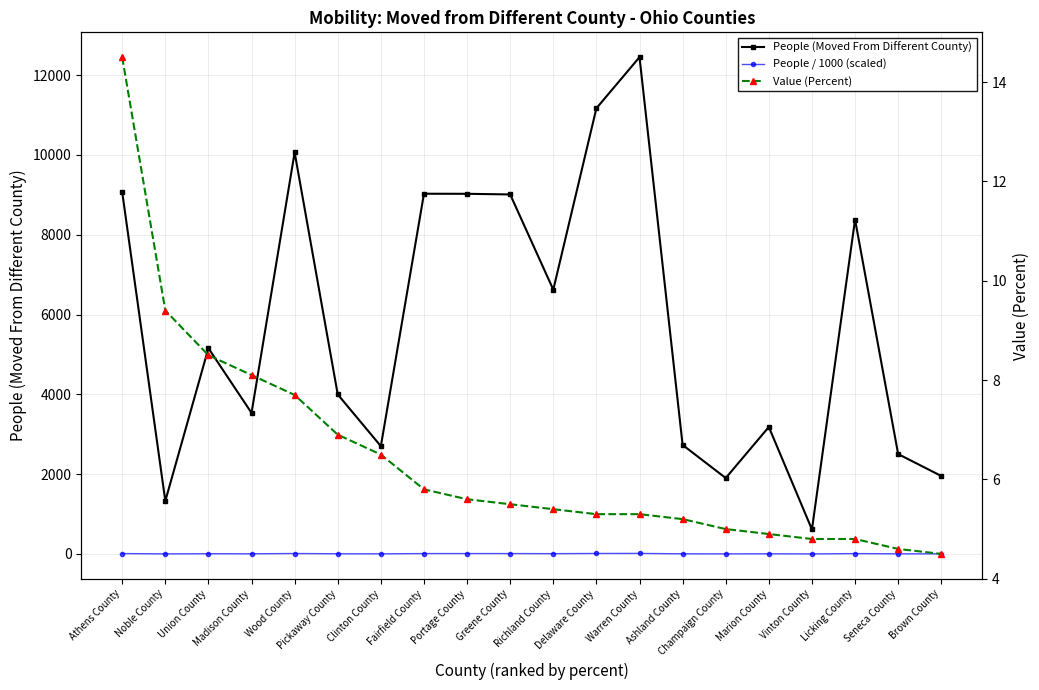

What is the difference between the maximum and minimum values in the Value (Percent) series?

10.0